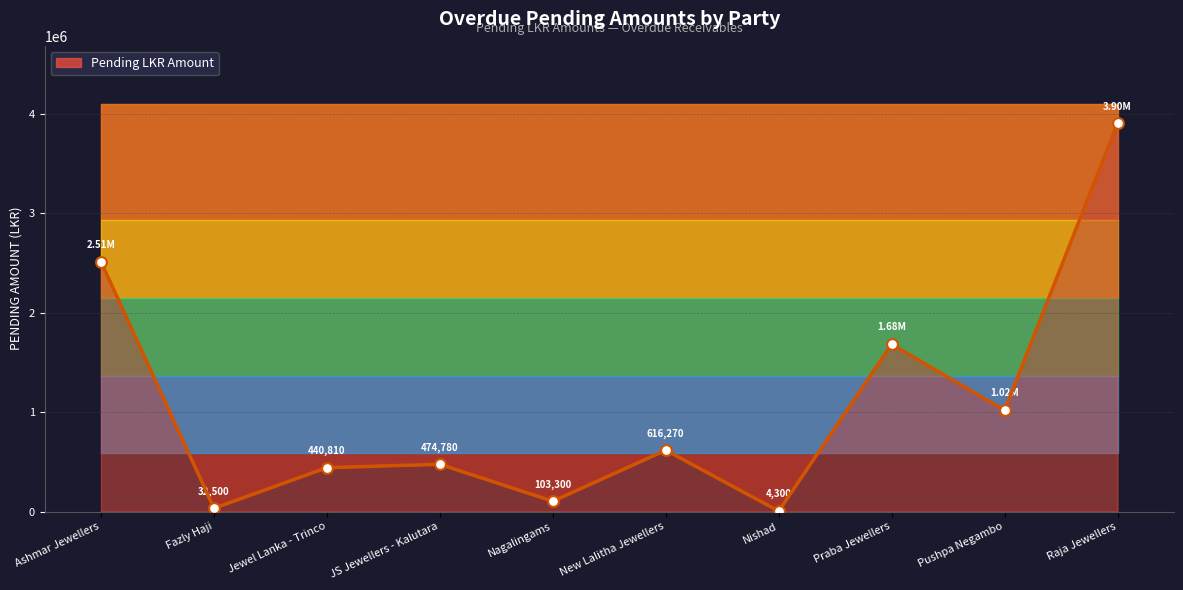

What is the change in value from Nagalingams to Pushpa Negambo?

+914770.0